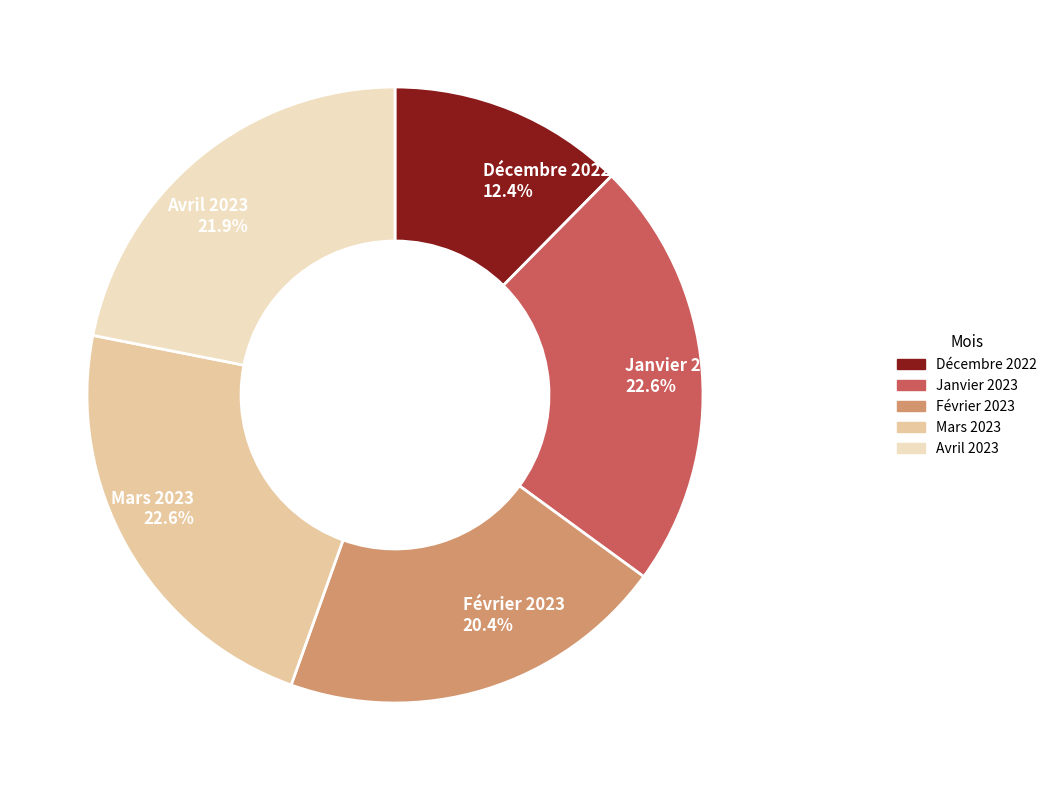

How many segments does this pie chart have?

5